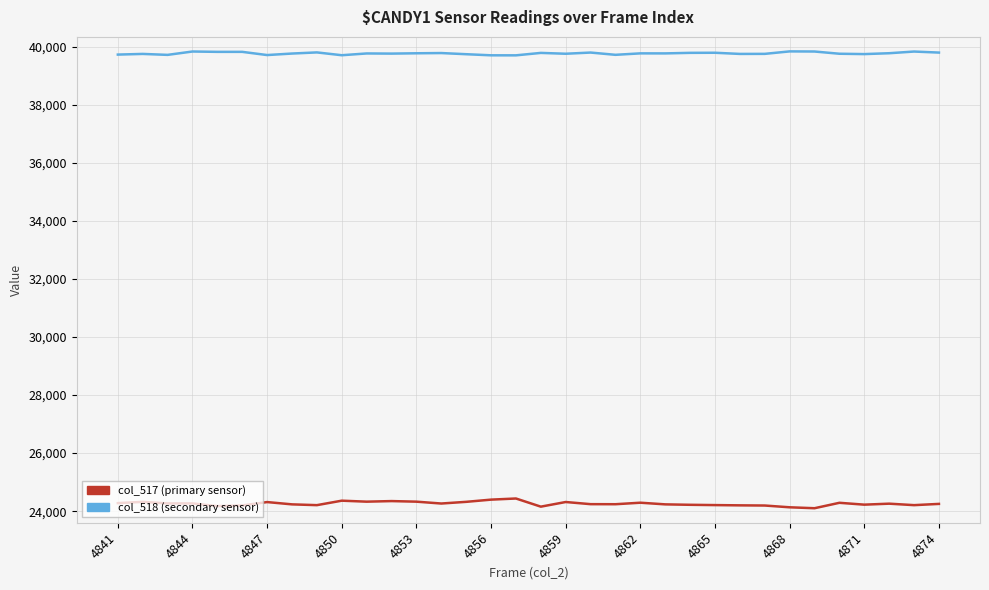

What is the smallest value displayed?

24101